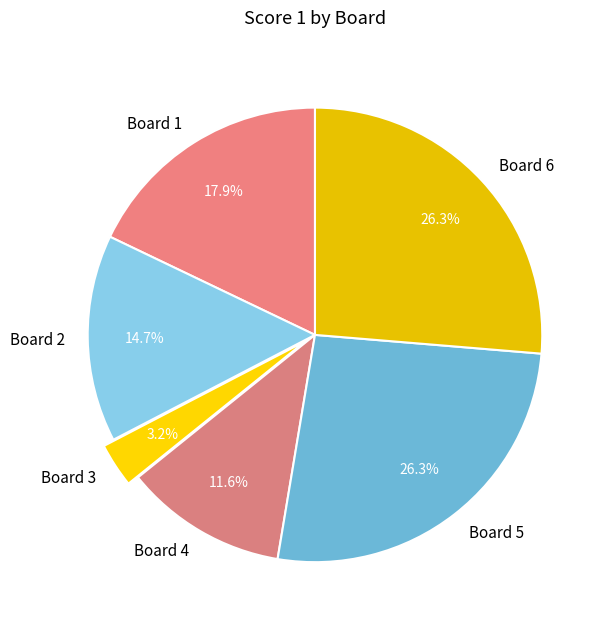

Which category has the smallest portion of the pie?

Board 3